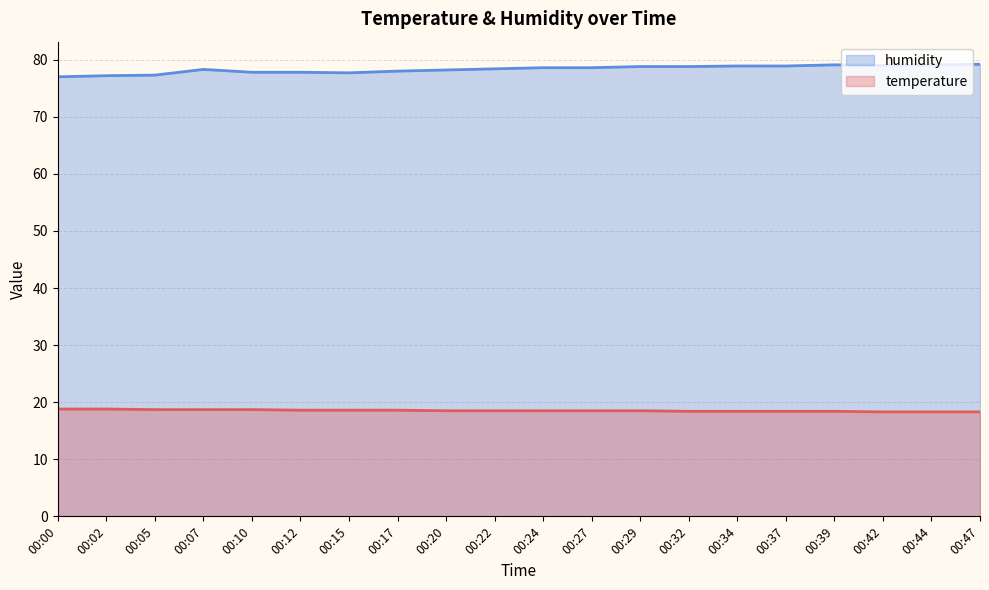

What is the spread (max minus min) of values at 00:05?

58.6